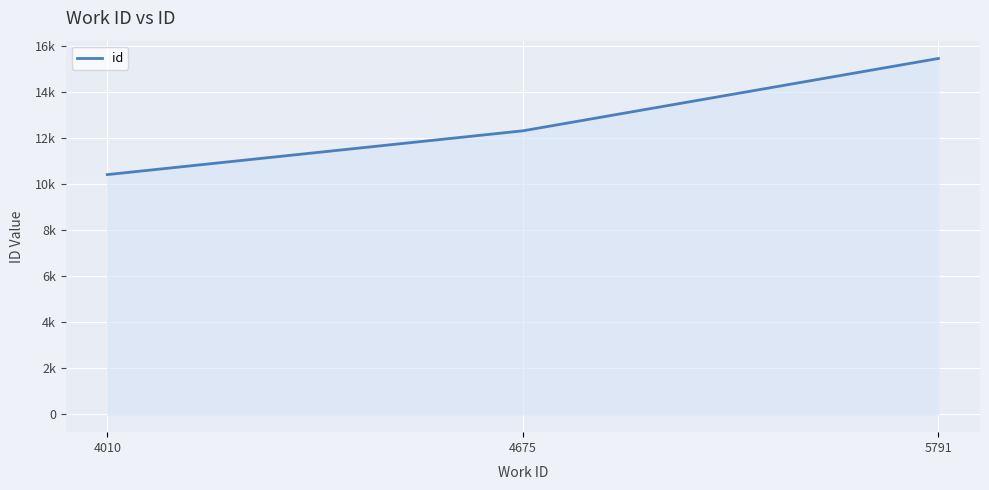

What is the ratio of the value at 5791 to the value at 4675?

1.3